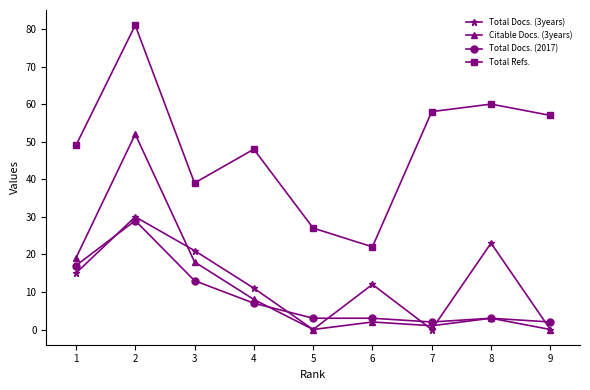

Reading left to right, list all the values displayed in this chart.

Total Docs. (3years): 1=15	2=30	3=21	4=11	5=0	6=12	7=0	8=23	9=0
Citable Docs. (3years): 1=19	2=52	3=18	4=8	5=0	6=2	7=1	8=3	9=0
Total Docs. (2017): 1=17	2=29	3=13	4=7	5=3	6=3	7=2	8=3	9=2
Total Refs.: 1=49	2=81	3=39	4=48	5=27	6=22	7=58	8=60	9=57